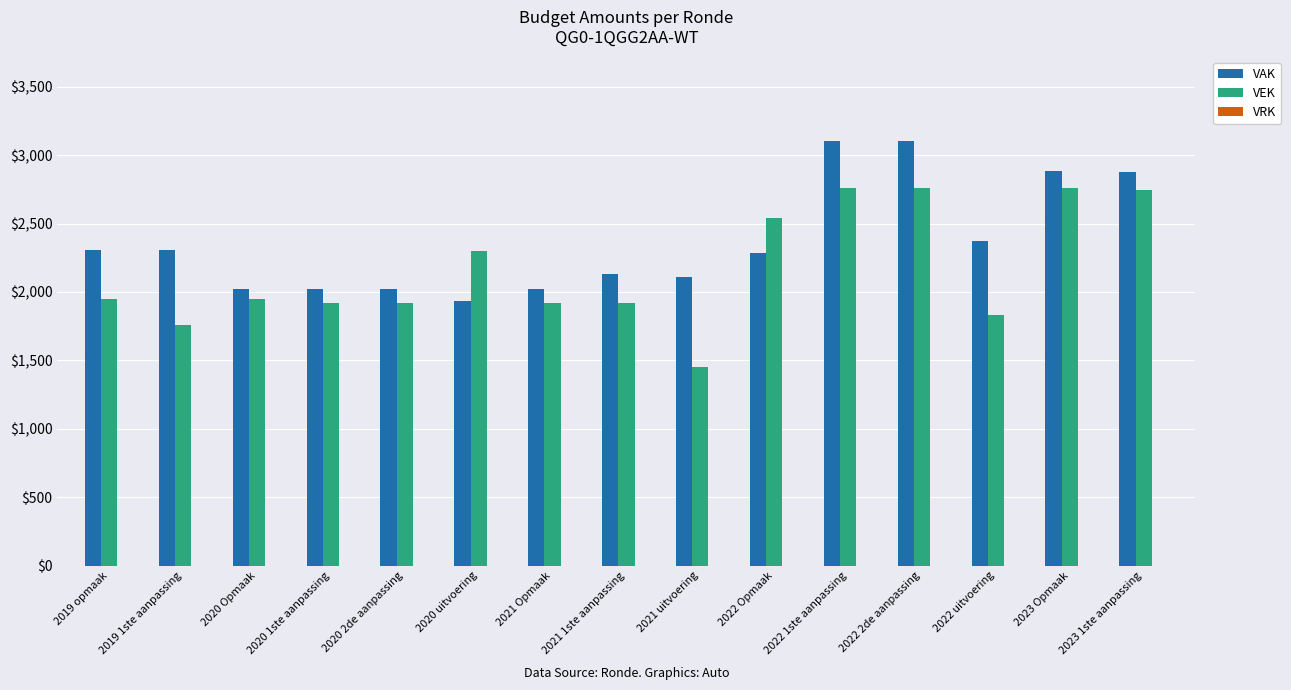

At how many categories does at least one series exceed 2175?

9